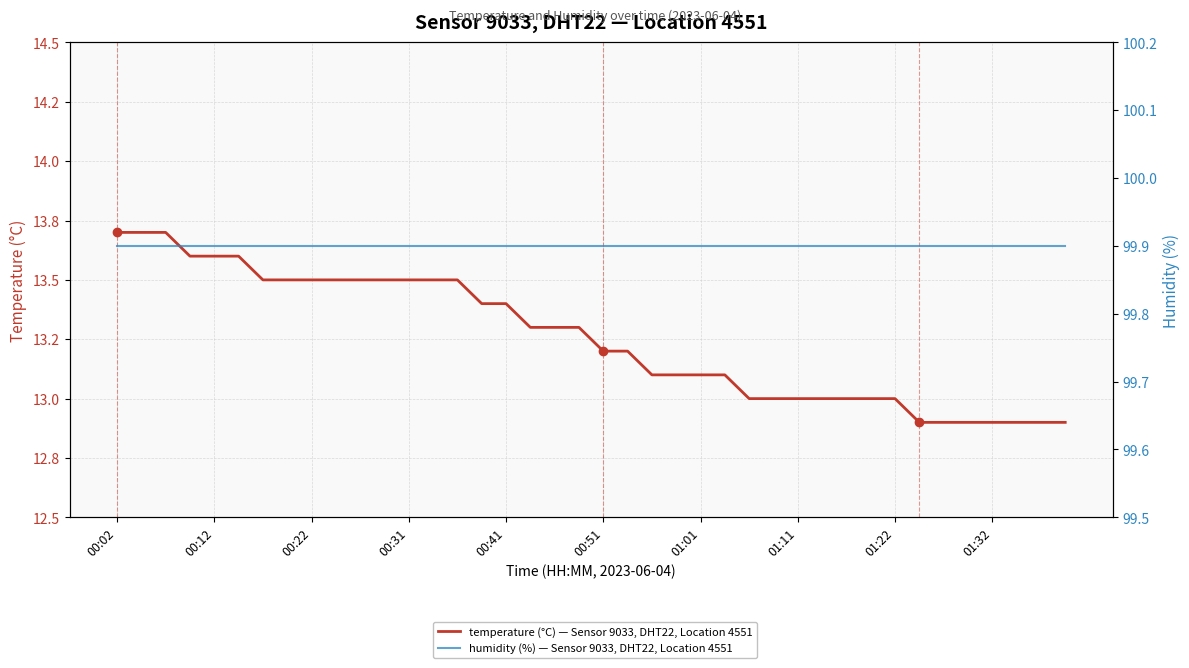

True or false: temperature (°C) — Sensor 9033, DHT22, Location 4551 and humidity (%) — Sensor 9033, DHT22, Location 4551 intersect in this chart.

False